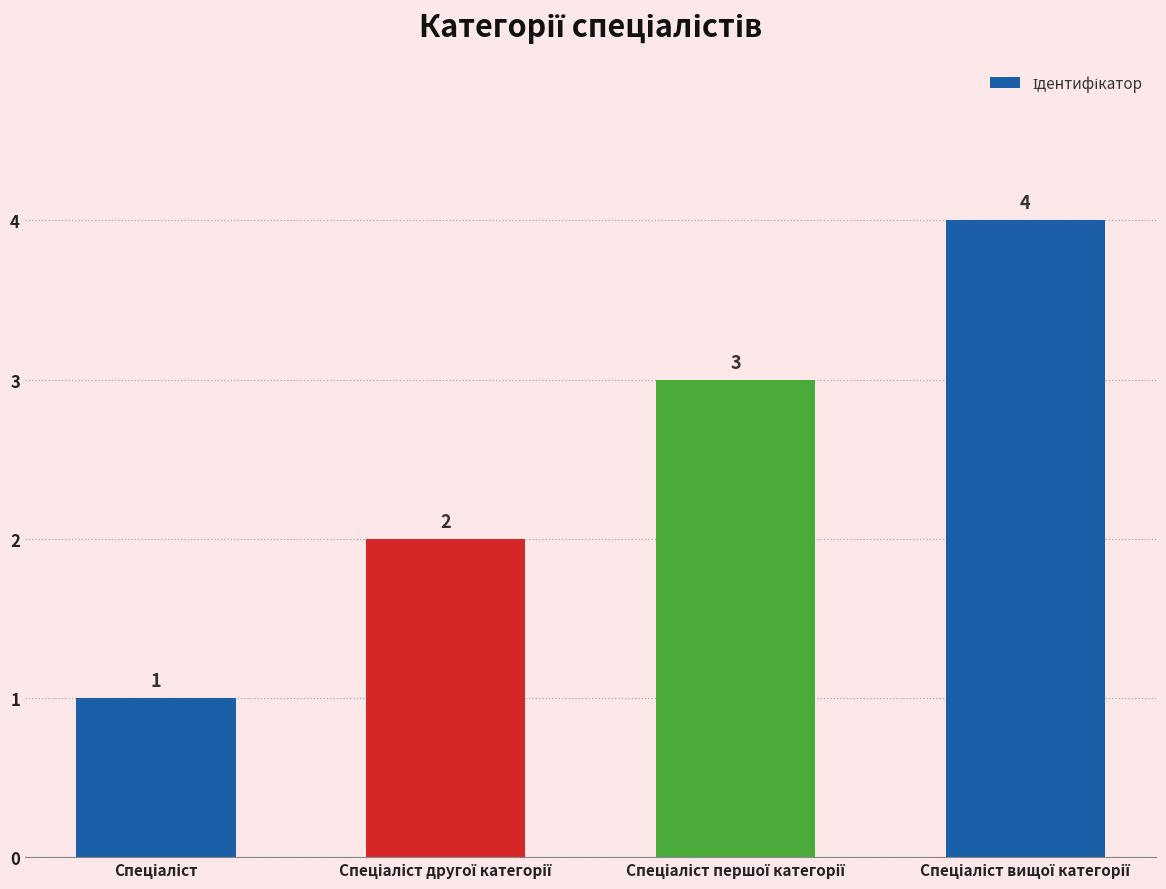

Reading left to right, extract all data points from this chart.

1	2	3	4